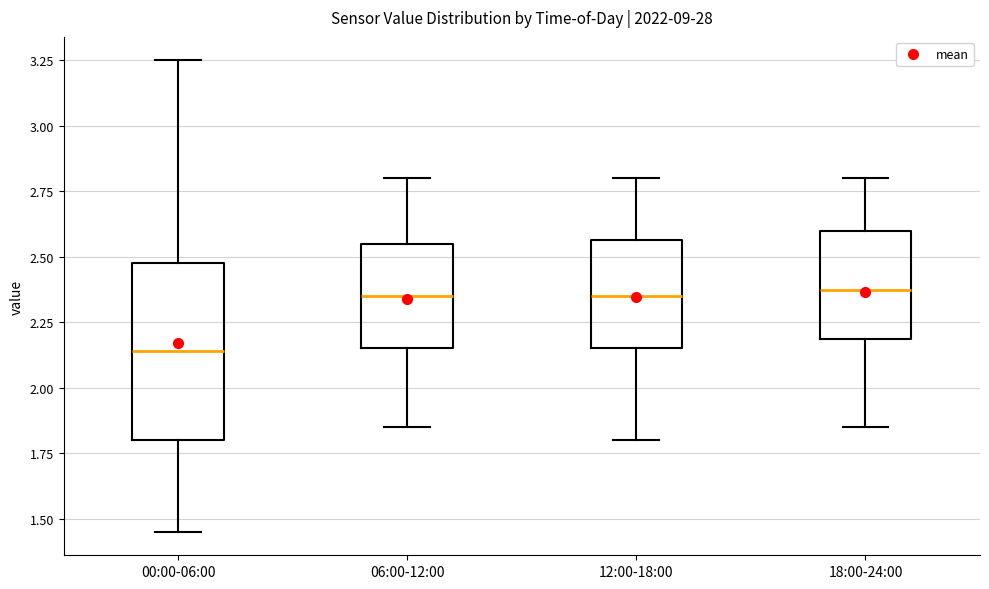

Reading left to right, read every box against the y-axis: the position of its median line, the range the box covers, and the ends of its whiskers. The values are not printed on the chart, so give them approximately, as read against the axis.

00:00-06:00: median 2.15, box 1.80 to 2.50, whiskers 1.45 to 3.25
06:00-12:00: median 2.35, box 2.15 to 2.55, whiskers 1.85 to 2.80
12:00-18:00: median 2.35, box 2.15 to 2.55, whiskers 1.80 to 2.80
18:00-24:00: median 2.40, box 2.20 to 2.60, whiskers 1.85 to 2.80